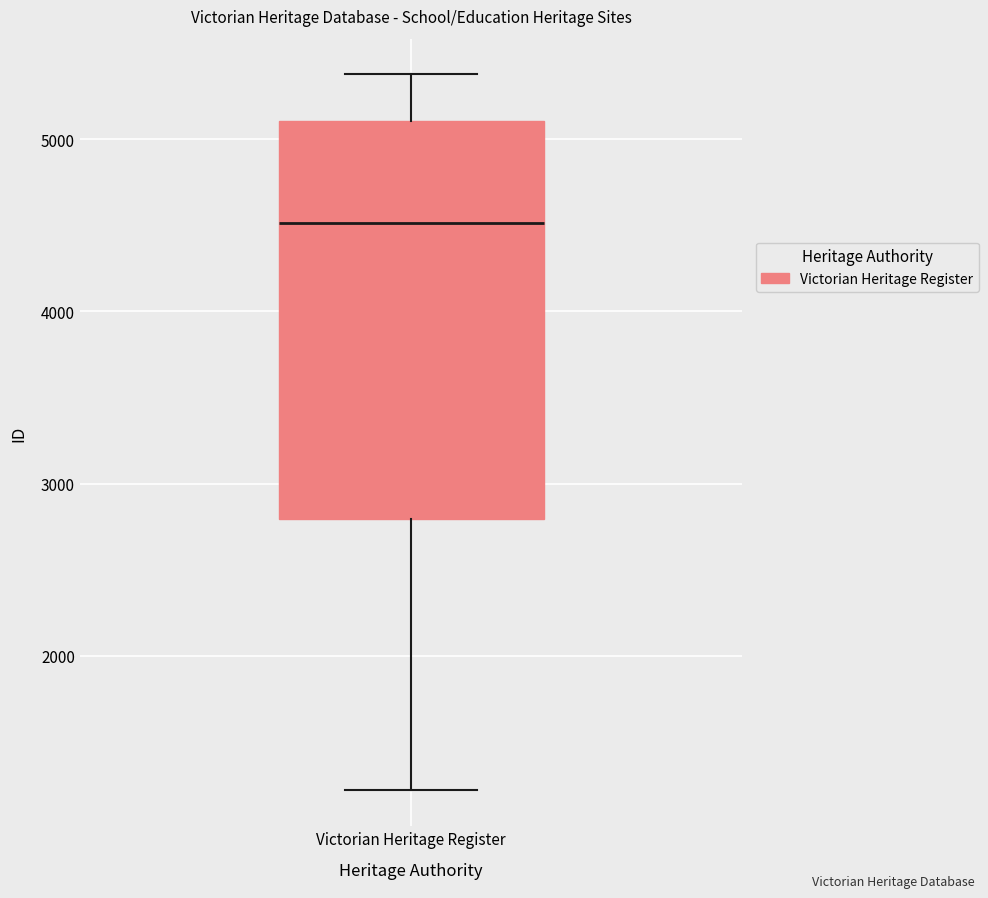

Read this box plot against the y-axis: the position of the median line, the range covered by the box, and the ends of both whiskers. The values are not printed on the chart, so give them approximately, as read against the axis.

median 4500, box 2800 to 5100, whiskers 1200 to 5400